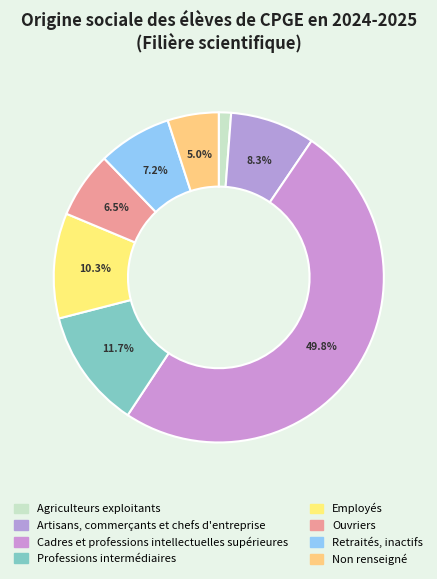

Count the number of slices in the pie.

8